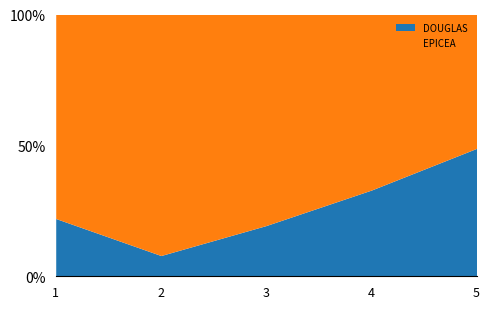

What is the total value across all series at 3?

100.0